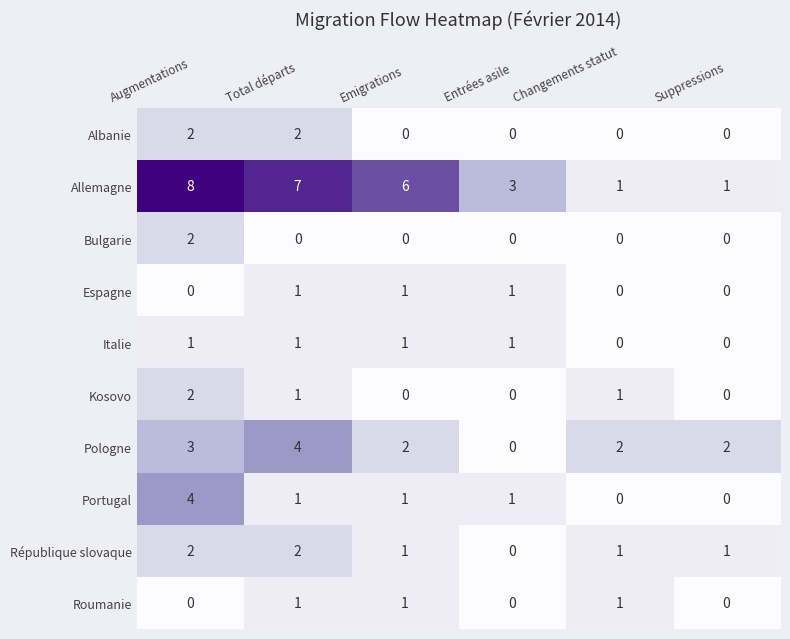

At which category is the sum across all series the highest?

Augmentations